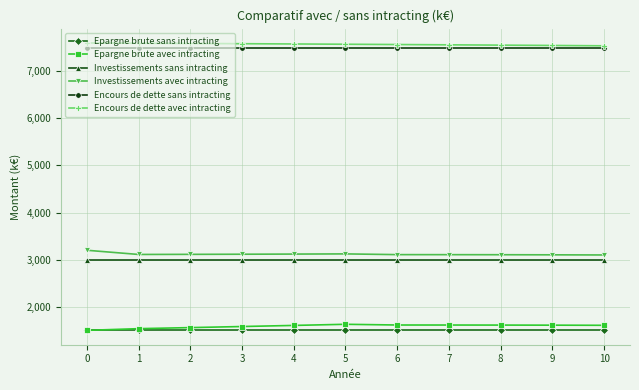

True or false: Epargne brute sans intracting and Investissements sans intracting intersect in this chart.

False